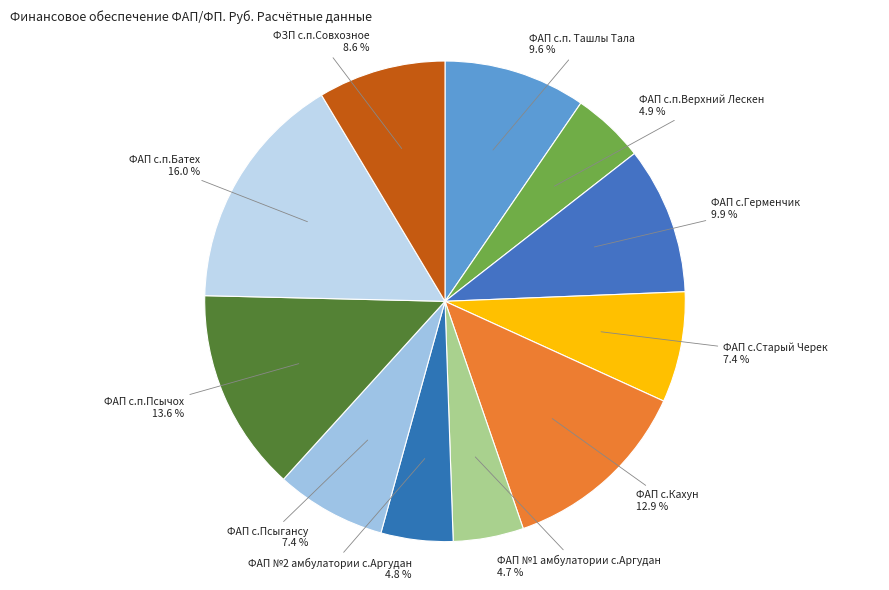

To the nearest percent, what is the combined percentage of ФАП с.Кахун and ФАП с.Псыгансу?

20%